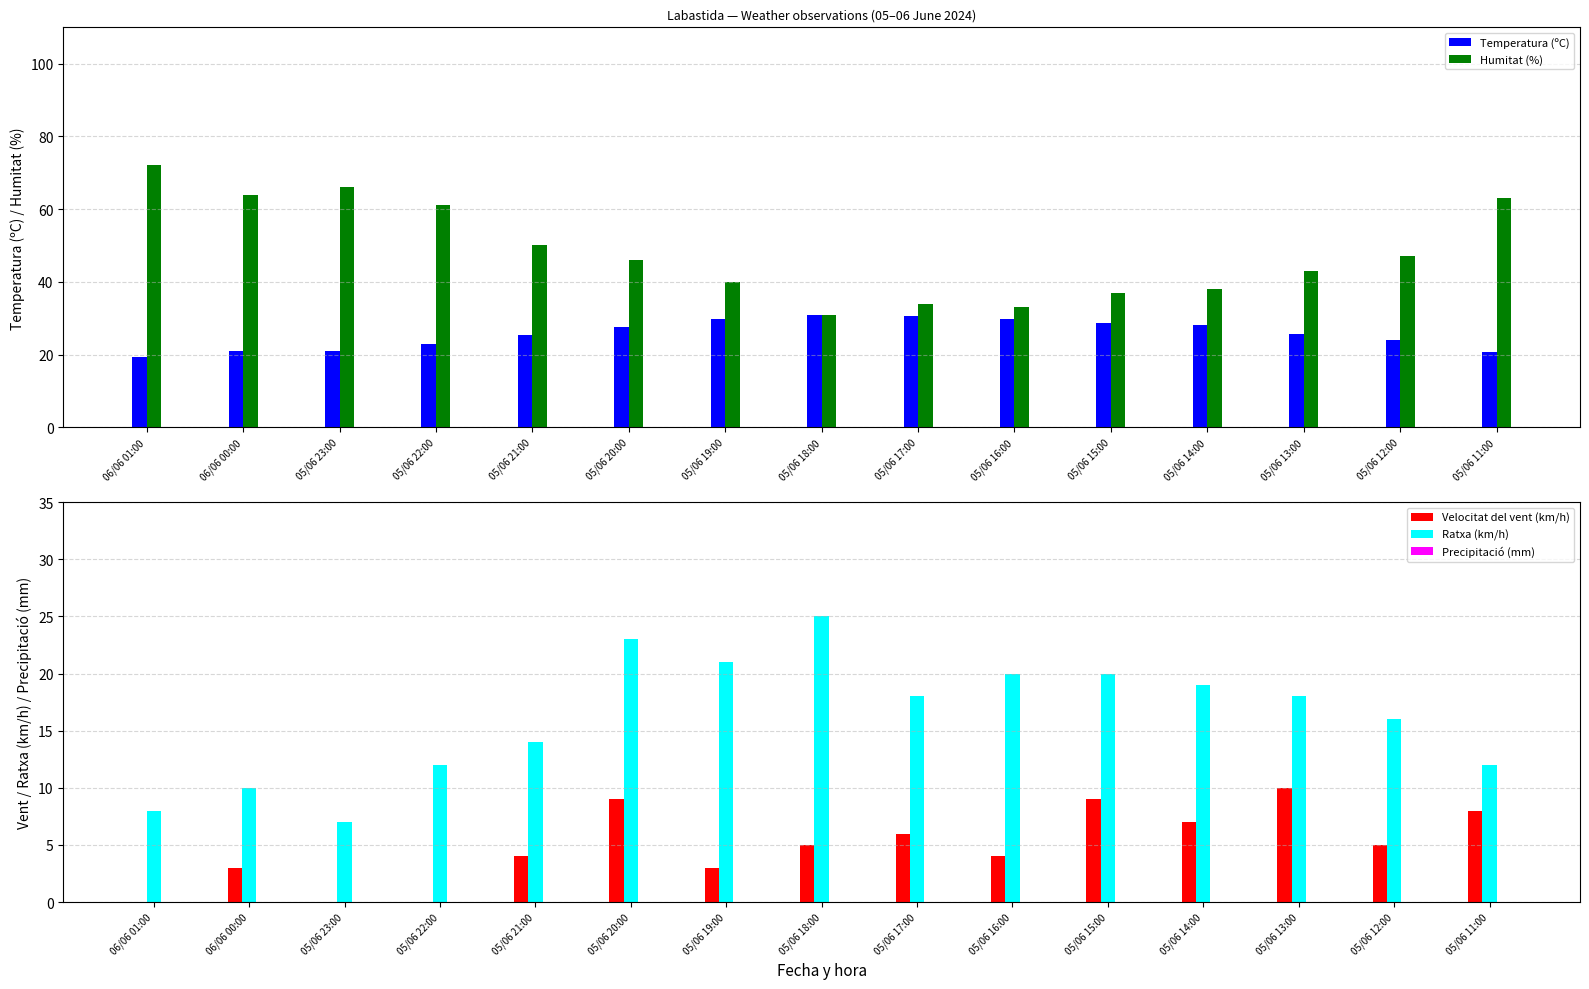

What are all the series names shown in the legend?

Temperatura (ºC), Humitat (%), Velocitat del vent (km/h), Ratxa (km/h), Precipitació (mm)